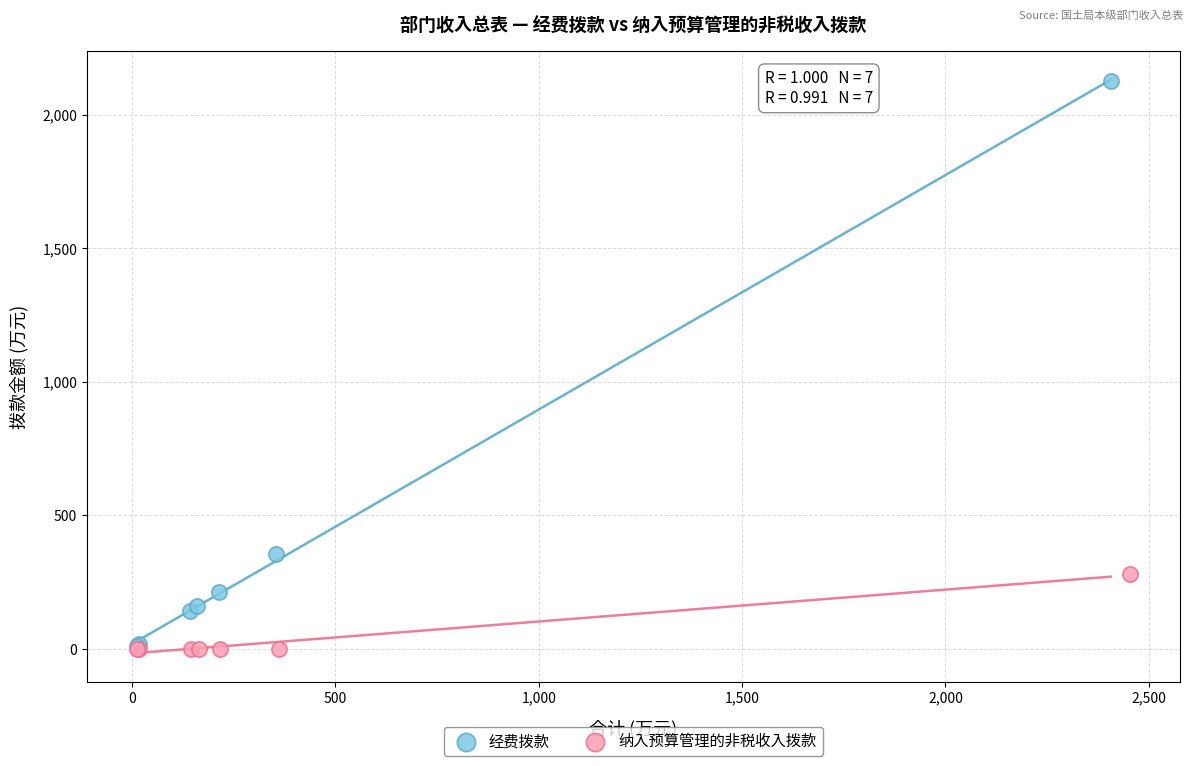

What are all the series names shown in the legend?

经费拨款, 纳入预算管理的非税收入拨款